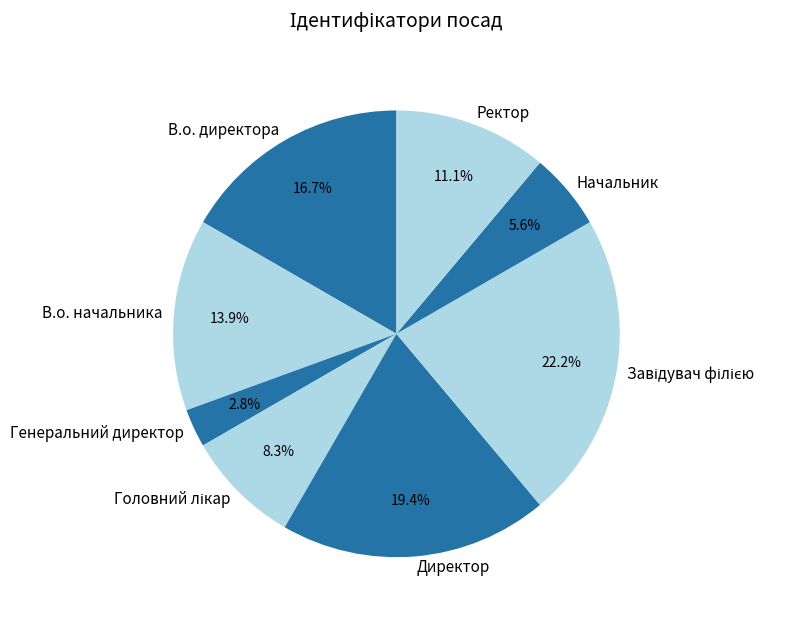

The Директор slice represents 32% of the pie. True or false?

False